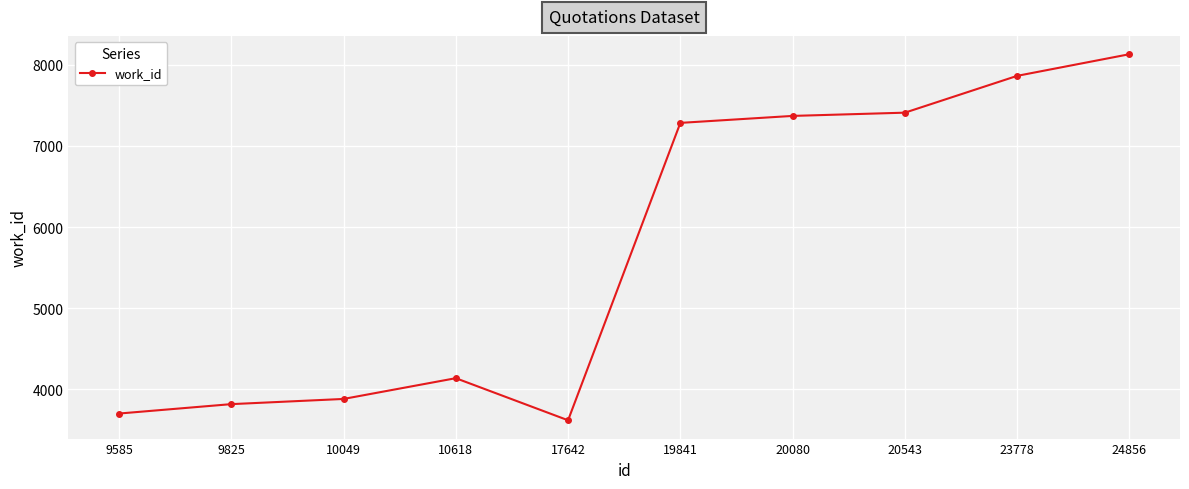

What is the smallest value displayed?

3617